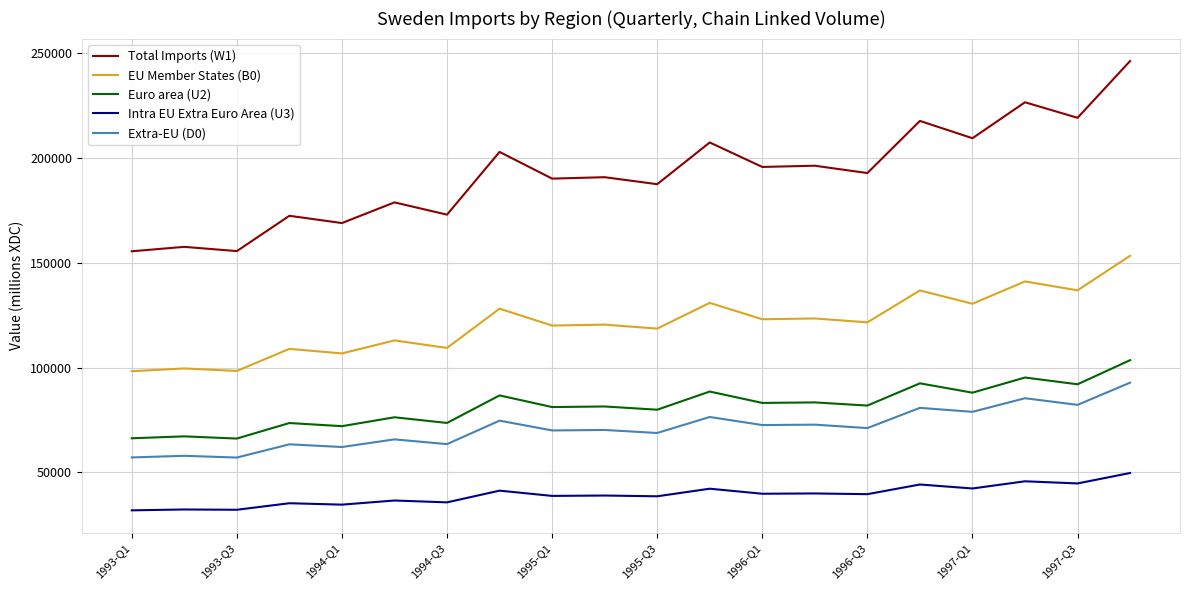

What is the maximum value shown in the chart?

246084